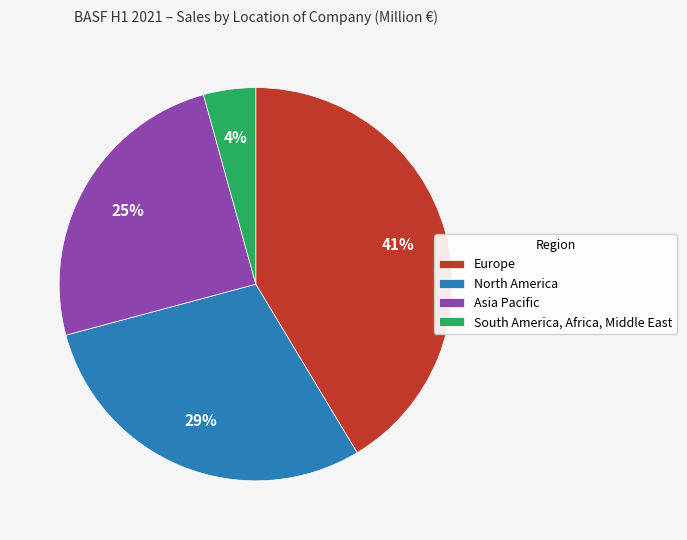

Which has a higher value, North America or Europe?

Europe